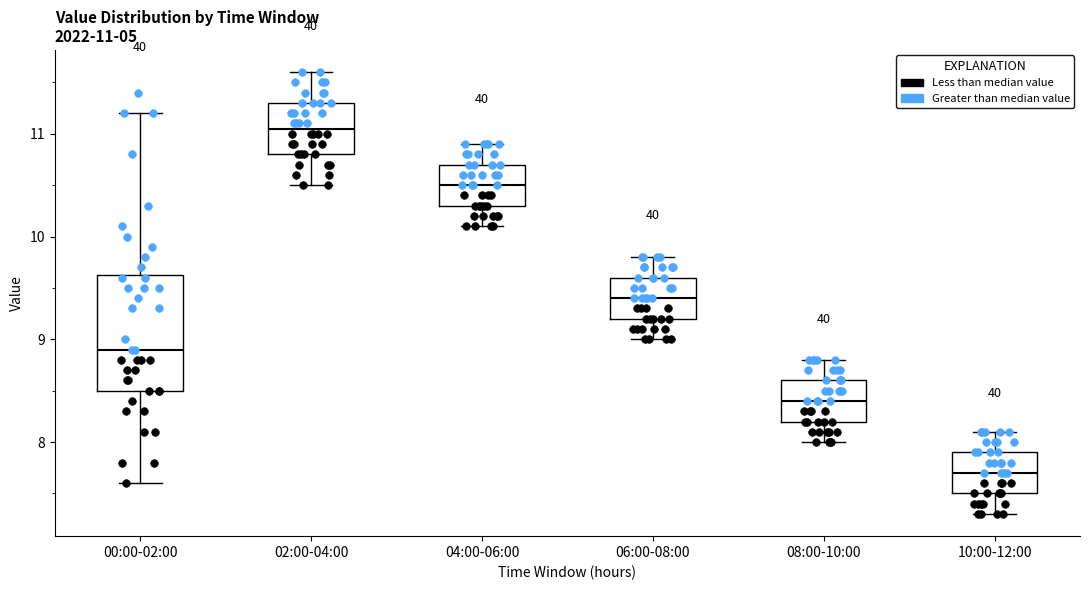

Comparing the boxes themselves (not the whiskers), which one is the tallest?

00:00-02:00